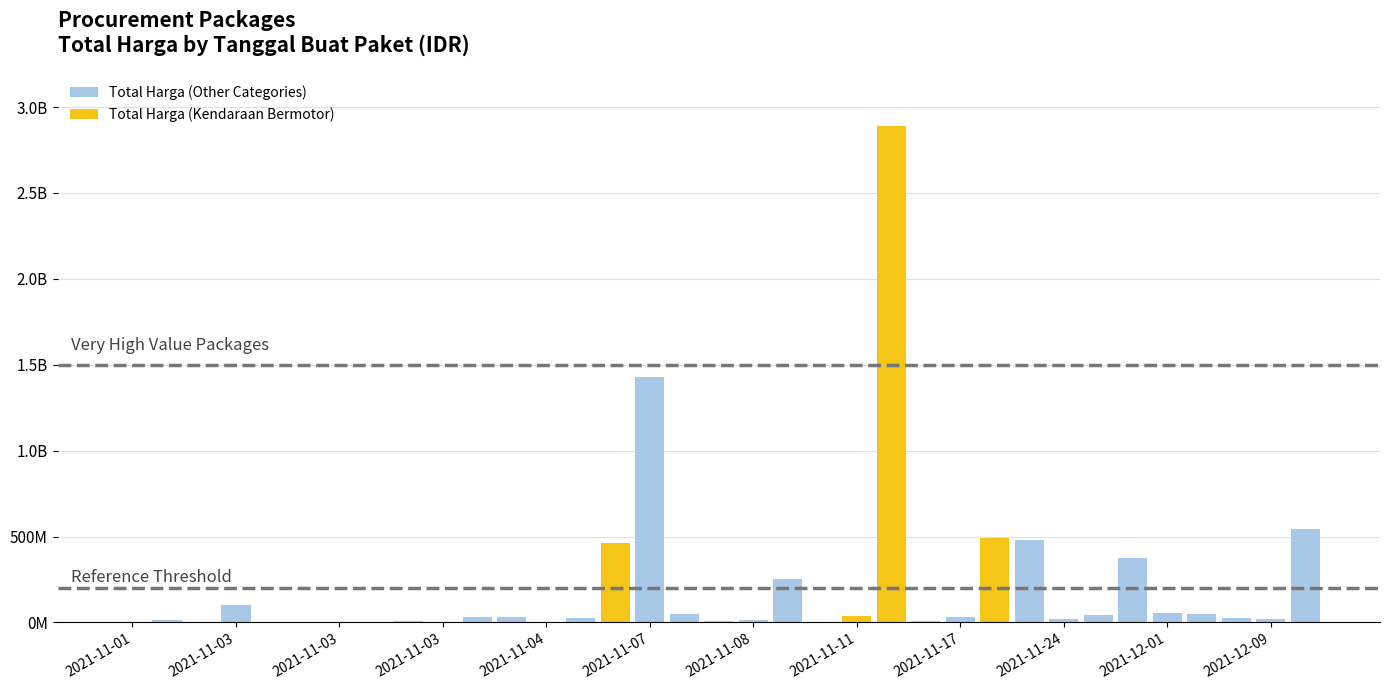

What is the ratio of the value at 2021-11-08 to the value at 2021-11-04?

0.5